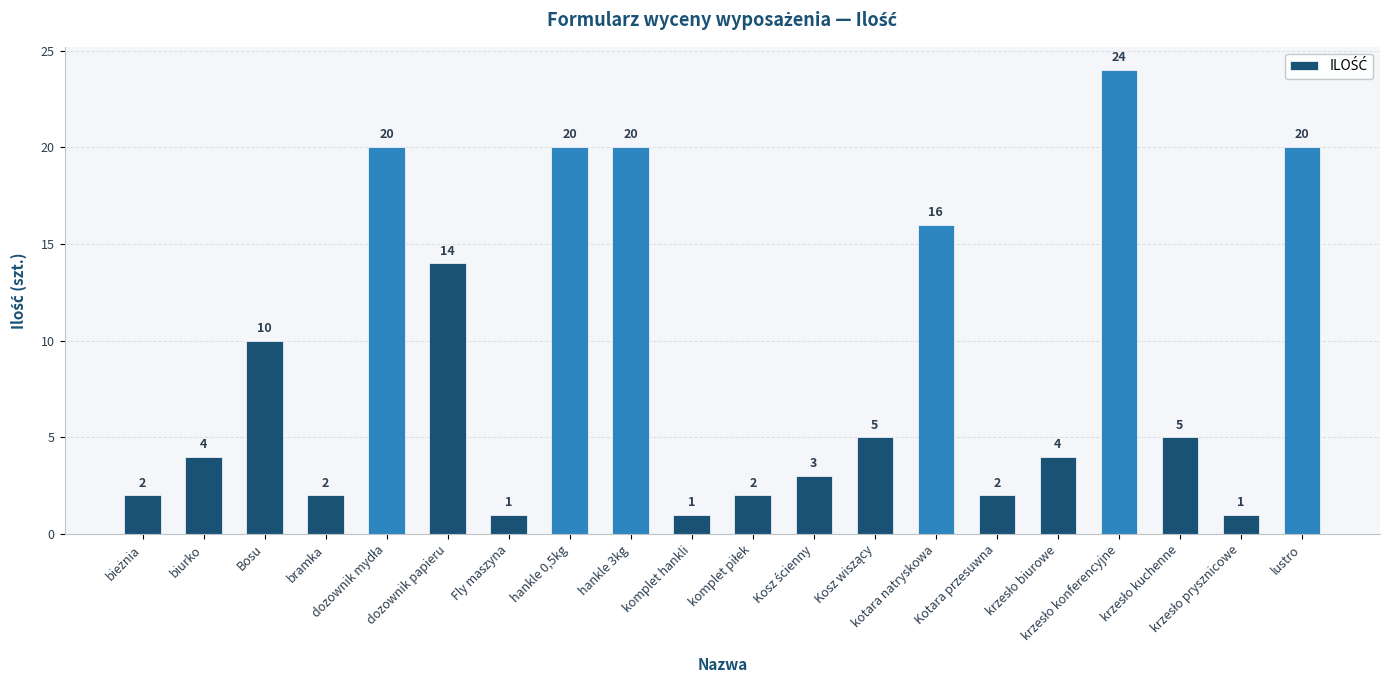

What is the difference between the maximum and second lowest values?

23